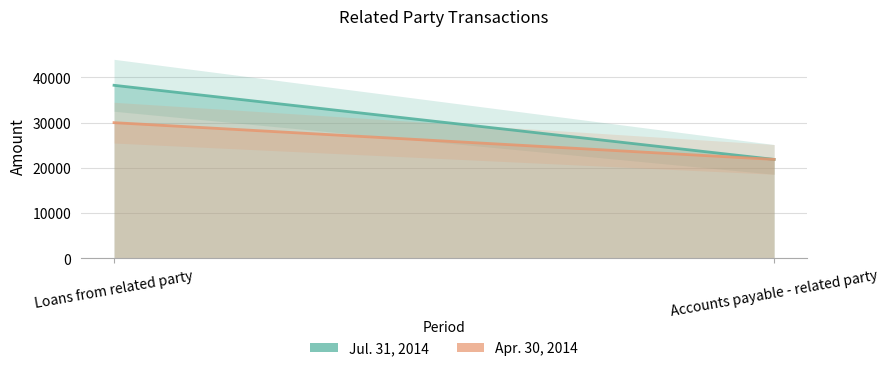

Rank the series at Accounts payable - related party from highest to lowest value.

Jul. 31, 2014, Apr. 30, 2014